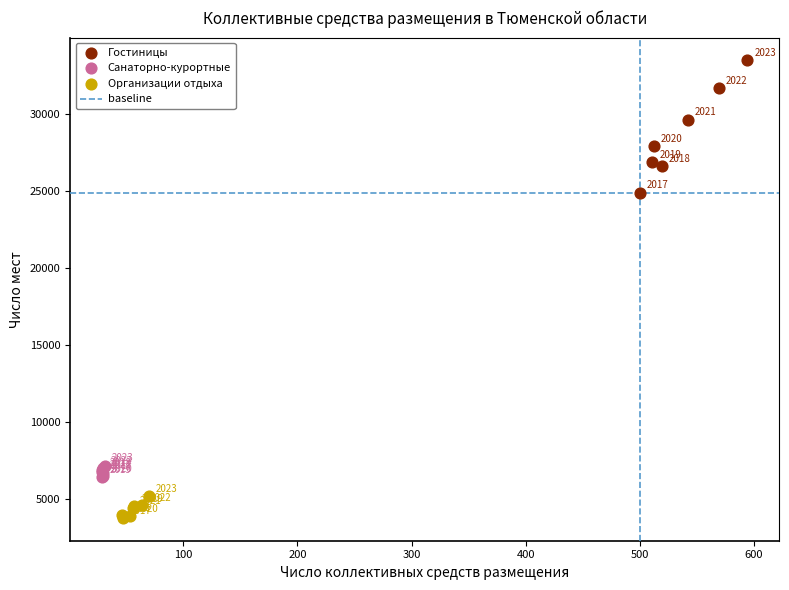

Which series contains the highest Y value?

Гостиницы